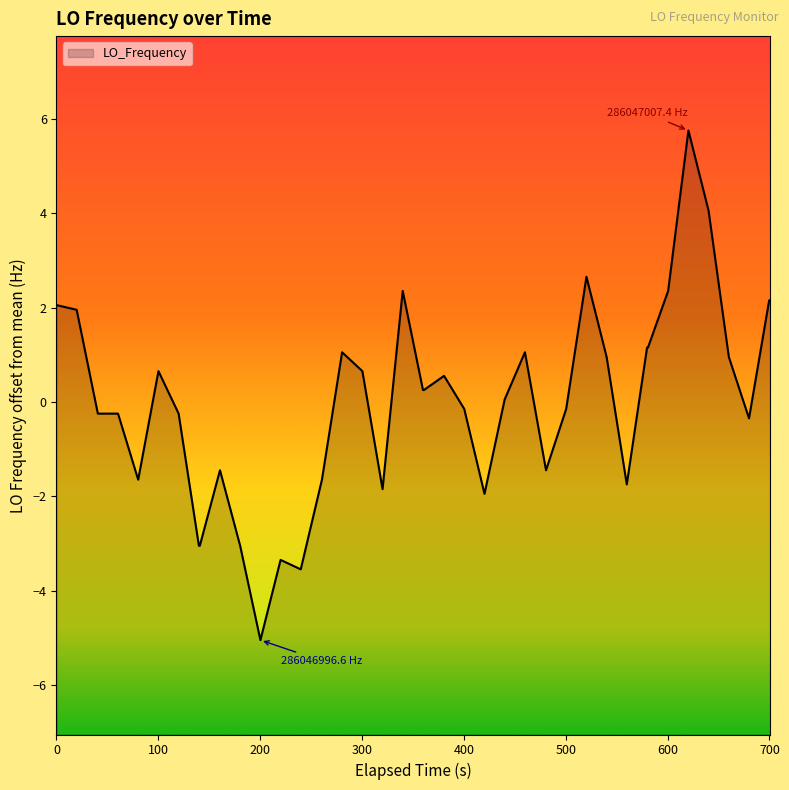

What position from the left is 700?

8